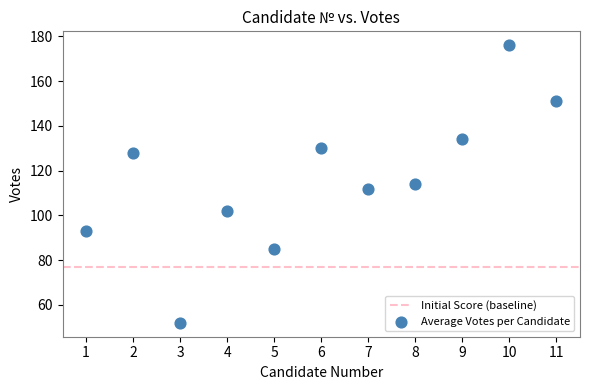

What is the range of X values (max minus min)?

10